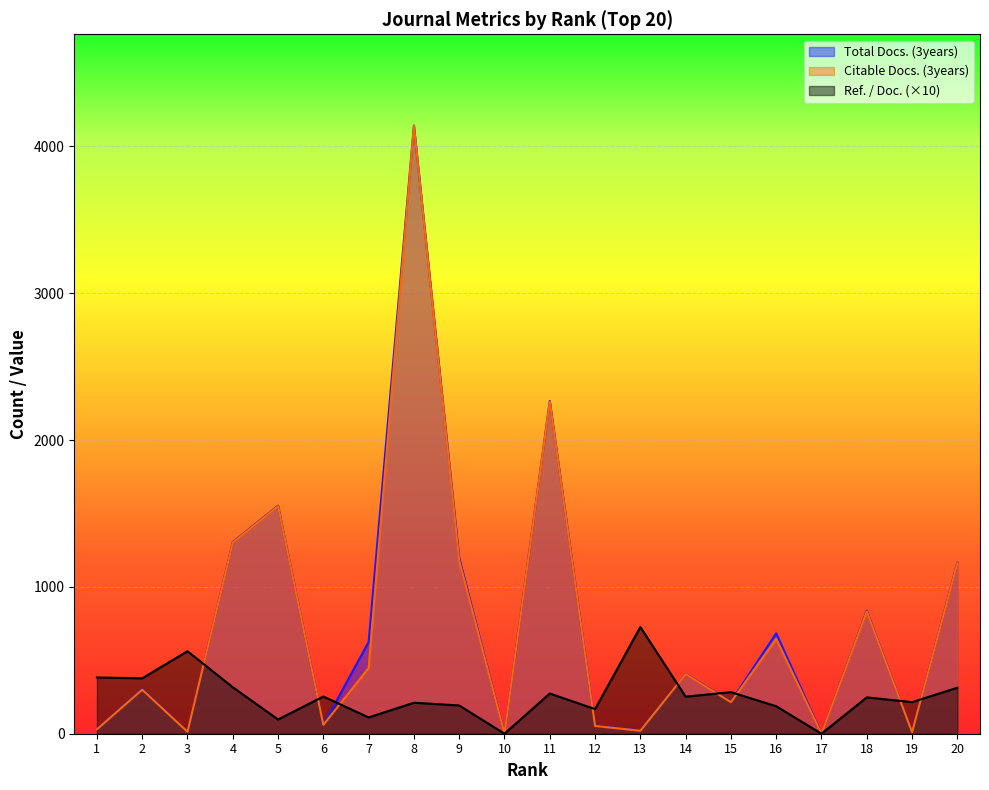

True or false: Ref. / Doc. has a value of 115.4 at 1.

False